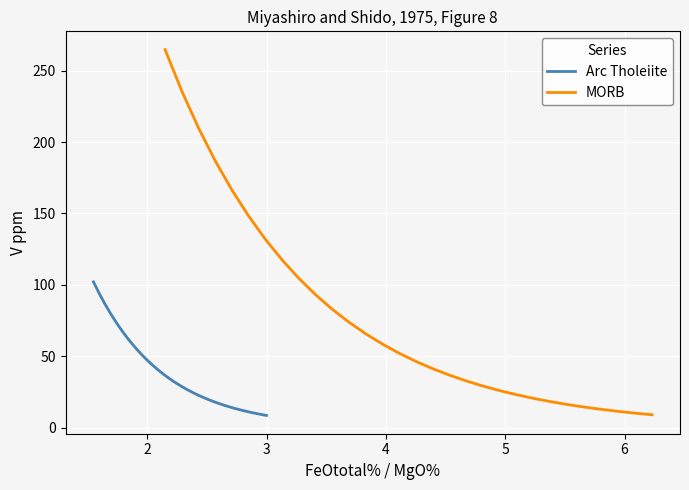

True or false: Arc Tholeiite and MORB intersect in this chart.

False